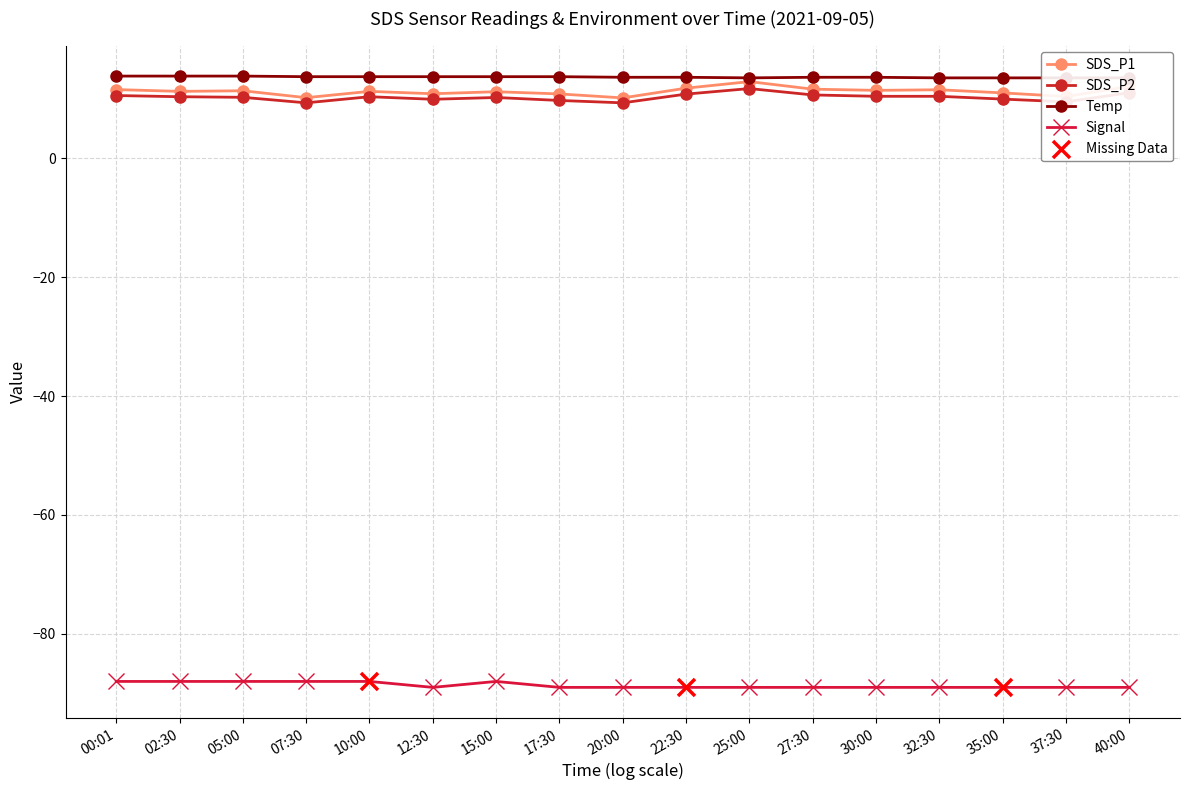

Which series reaches the minimum Y coordinate?

Signal